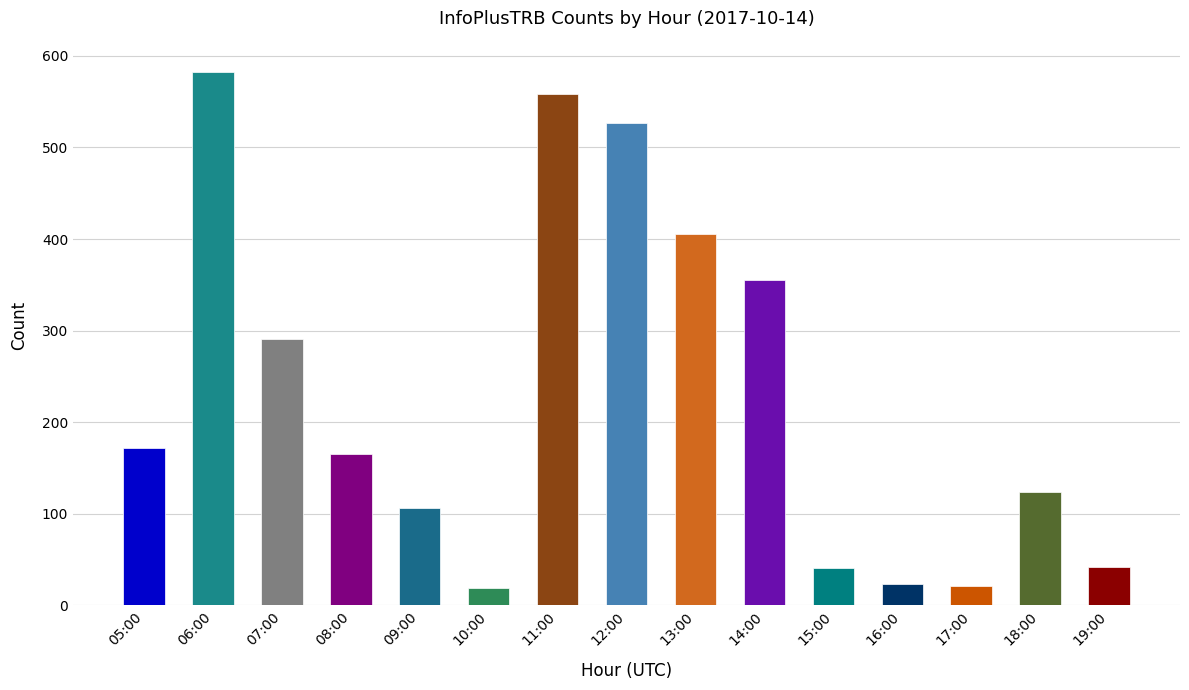

Does the chart contain stacked bars?

No